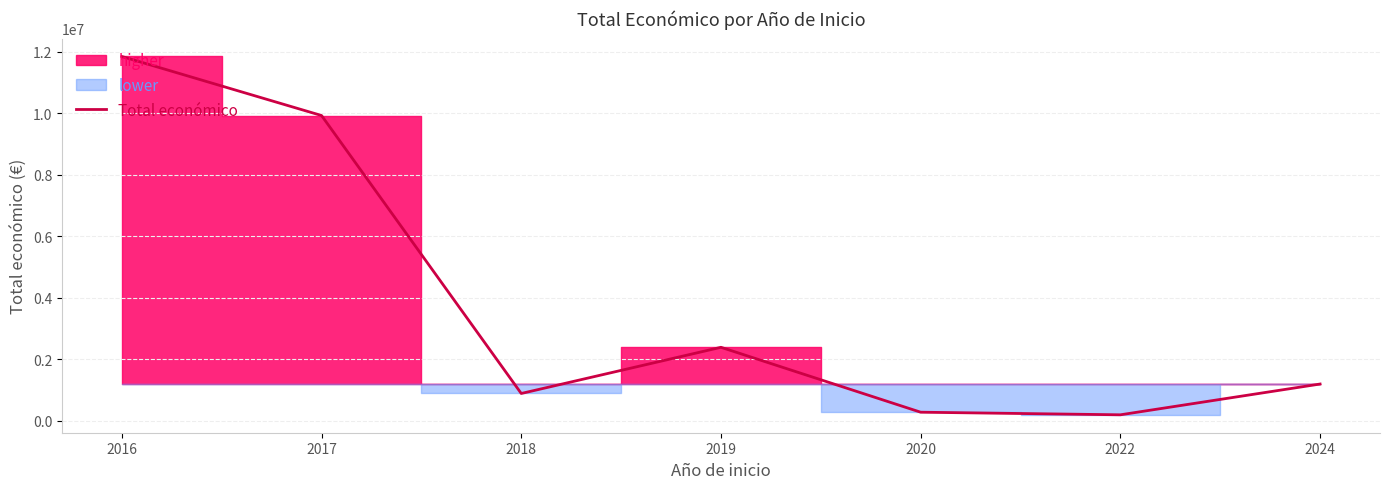

Reading left to right, list all the values displayed in this chart.

2016=11839153	2017=9921143	2018=892786	2019=2393088	2020=284756	2022=200298	2024=1199919